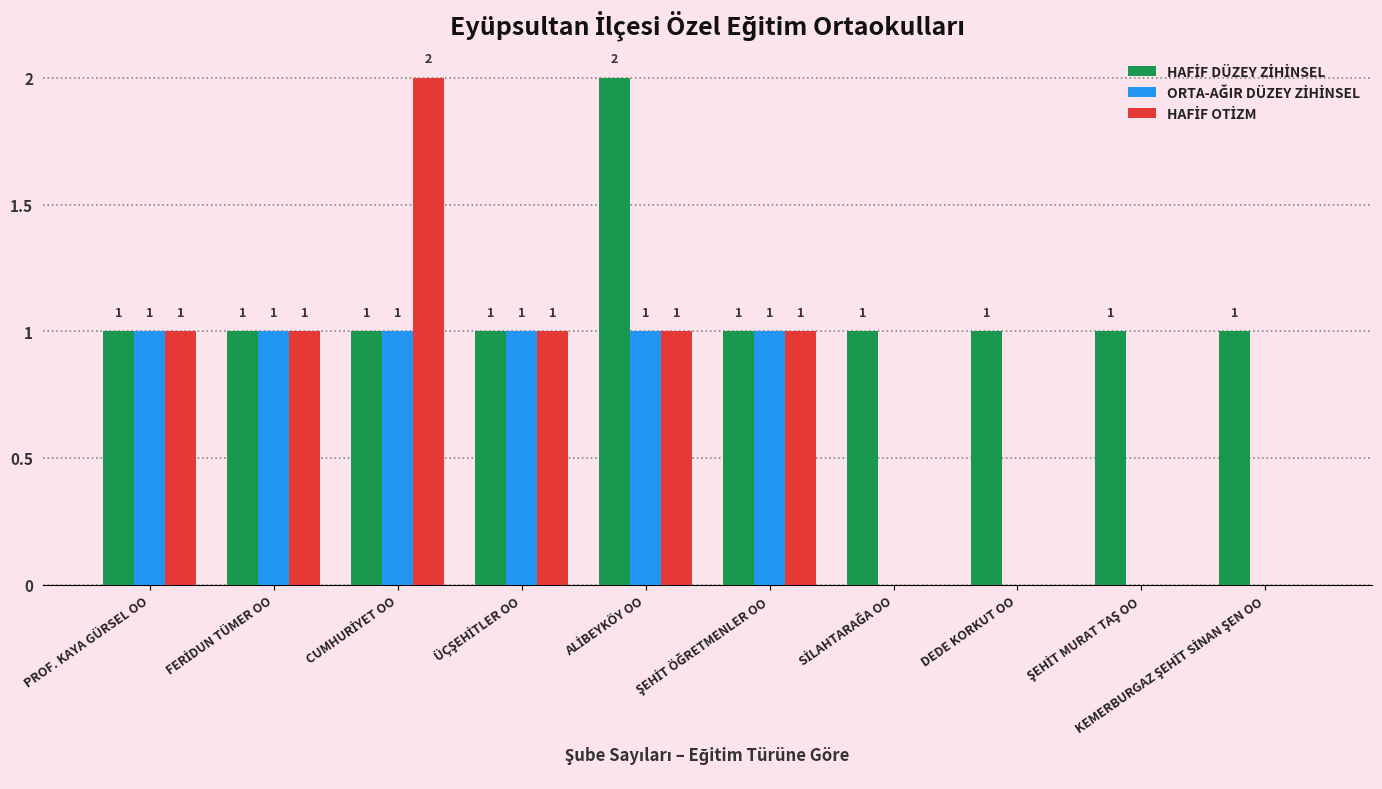

Does the chart contain stacked bars?

No